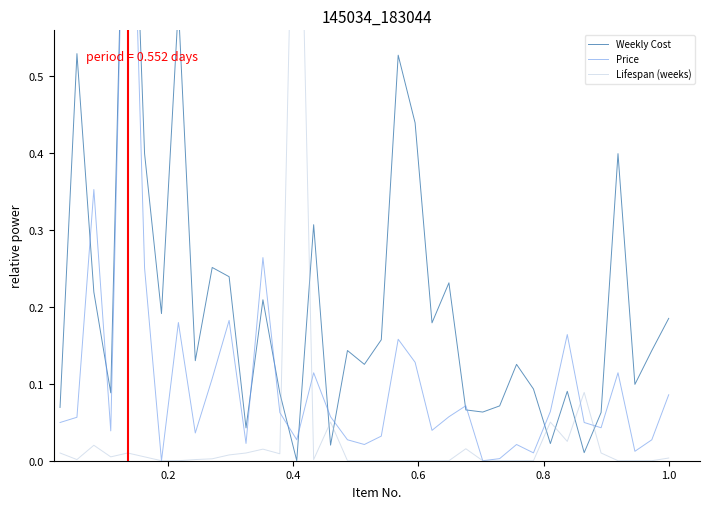

True or false: Weekly Cost has a value of 0.6 at 0.8.

False